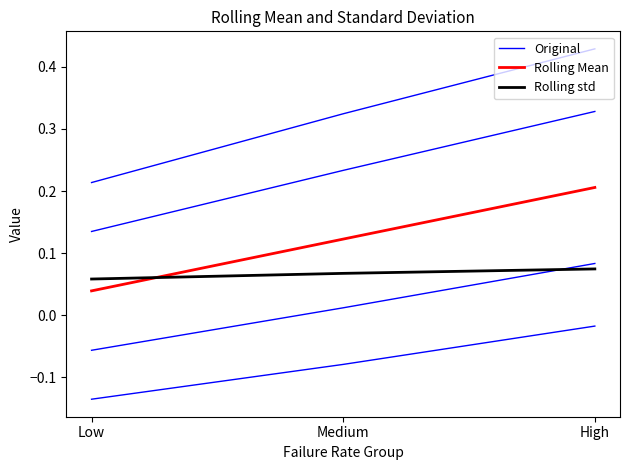

What is the label of the 2nd point from the right?

Medium